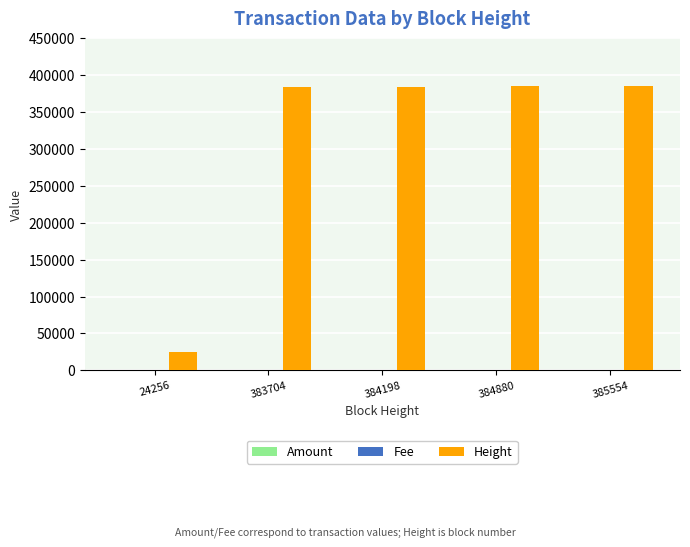

Where is Height nearest to the value 204905?

383704